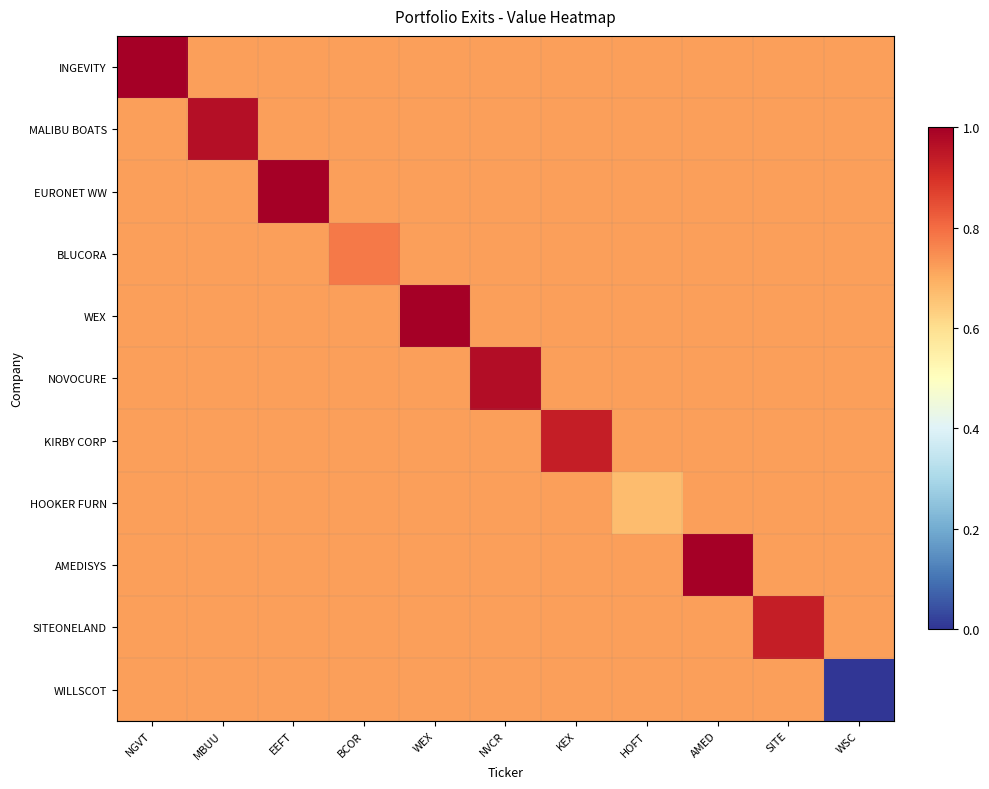

Rank the series at HOFT from highest to lowest value.

INGEVITY, MALIBU BOATS, EURONET WW, BLUCORA, WEX, NOVOCURE, KIRBY CORP, AMEDISYS, SITEONELAND, WILLSCOT, HOOKER FURN